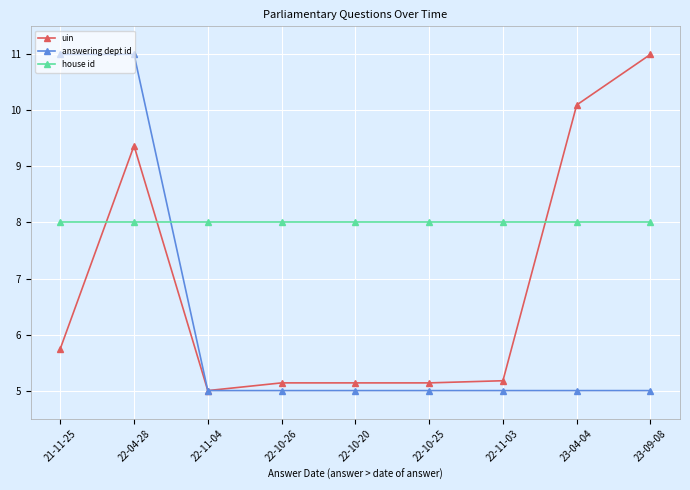

Read the uin value at 22-04-28.

9.4